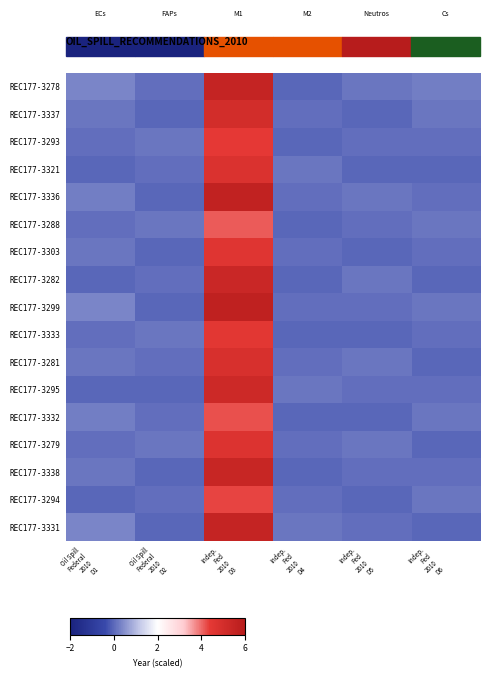

At which category is the sum across all series the highest?

Indep.
Fed
2010
D3